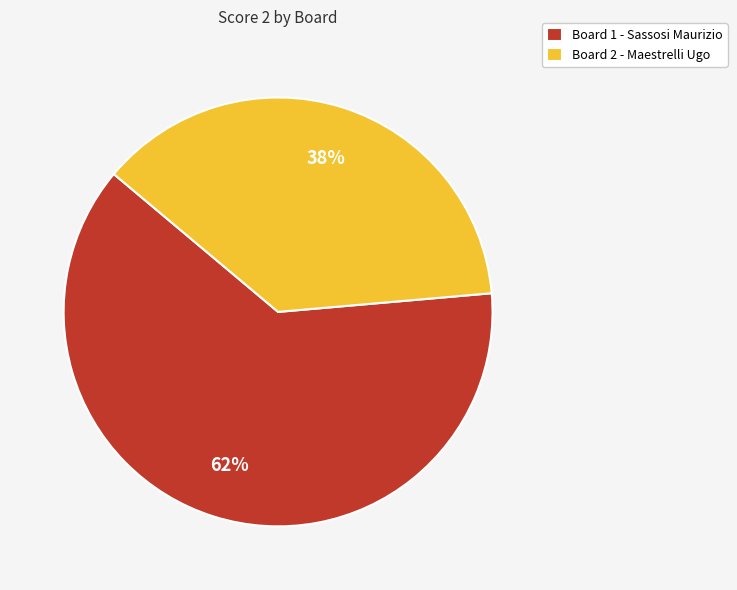

Which category has the smallest portion of the pie?

Board 2 - Maestrelli Ugo